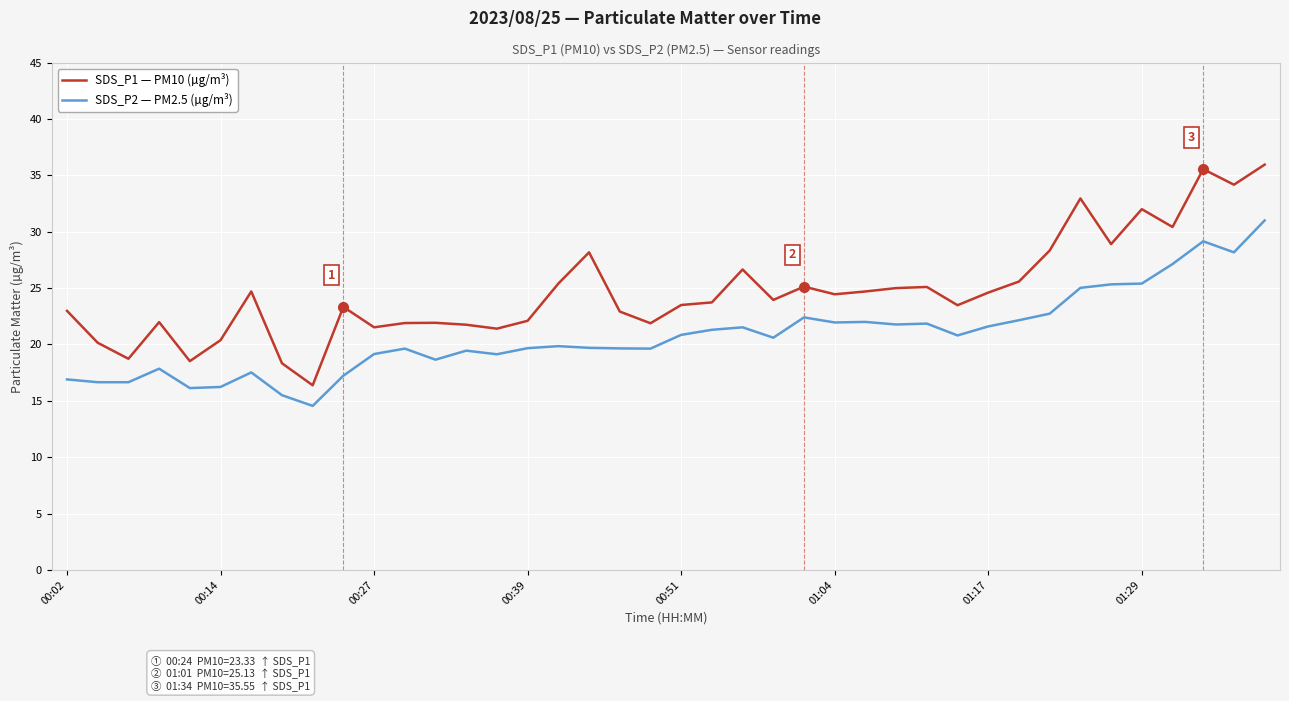

What is the minimum value for SDS_P2 — PM2.5 (µg/m³)?

14.6